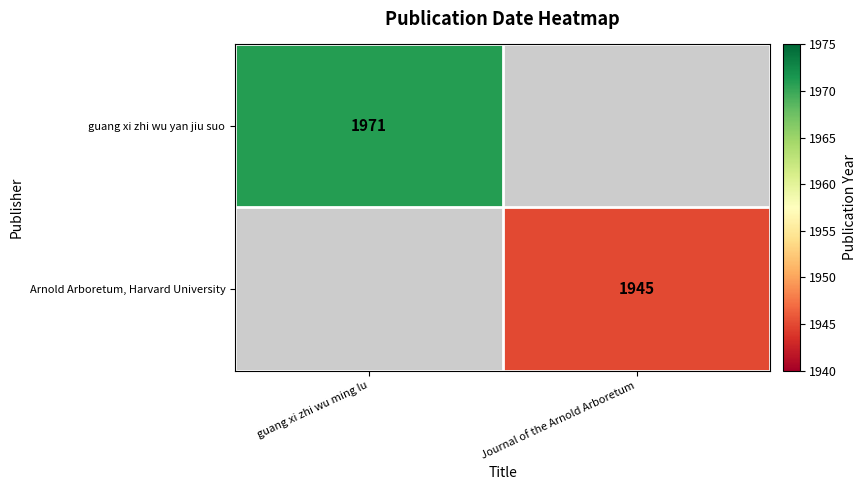

True or false: Arnold Arboretum, Harvard University has a value of 1043 at Journal of the Arnold Arboretum.

False